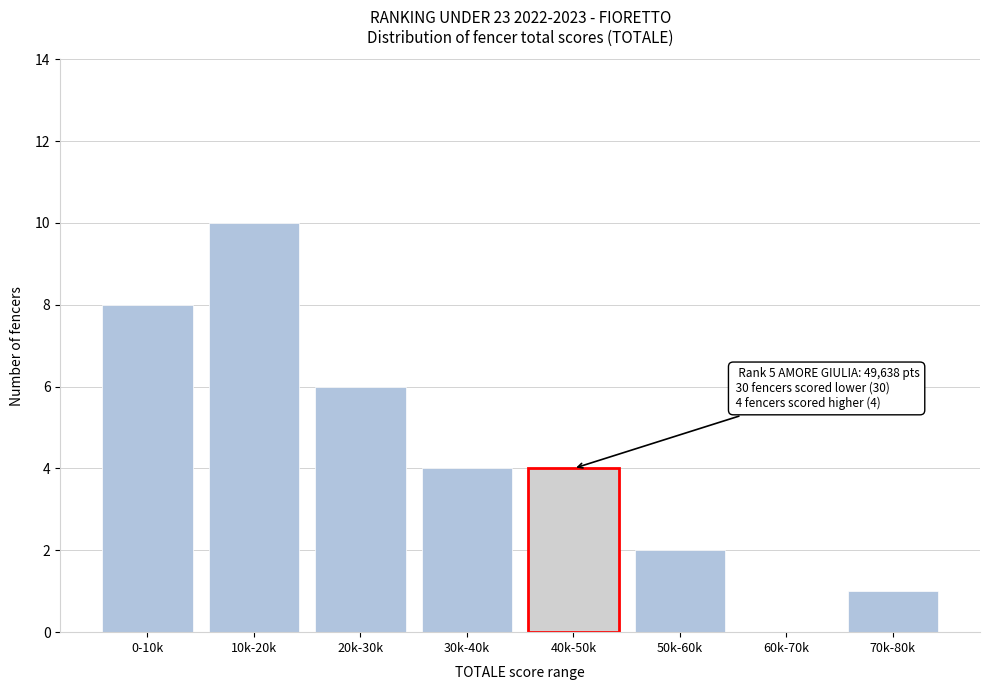

Reading left to right, list all the values displayed in this chart.

0-10k=8	10k-20k=10	20k-30k=6	30k-40k=4	40k-50k=4	50k-60k=2	60k-70k=0	70k-80k=1